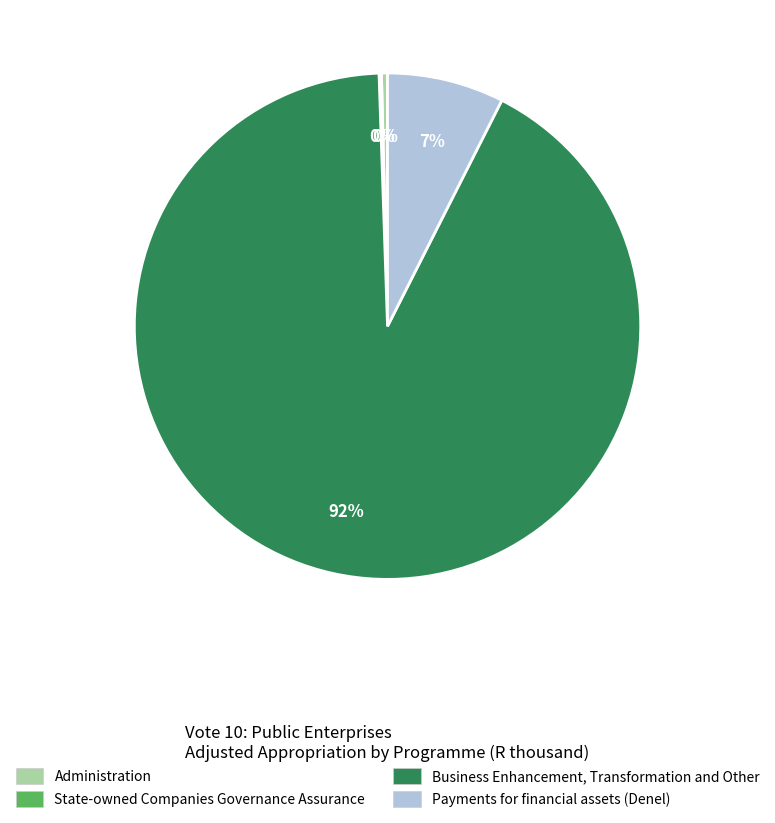

Which slice is the largest?

Business Enhancement, Transformation and Other